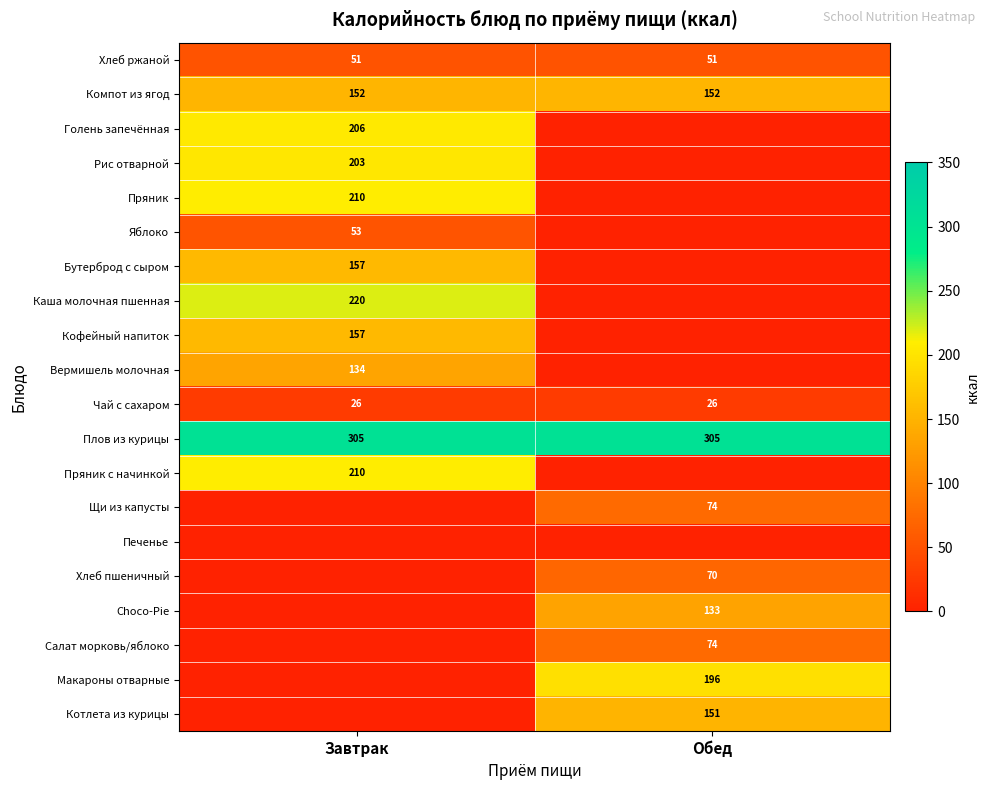

The Бутерброд с сыром series shows 249 at Завтрак. True or false?

False